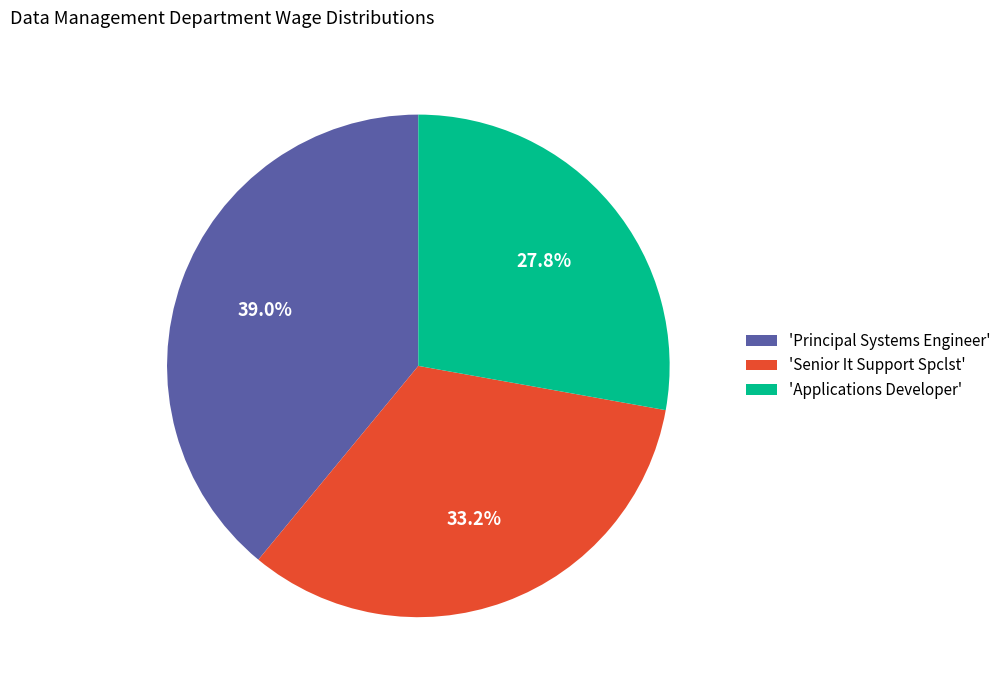

Is the sum of 'Principal Systems Engineer' and 'Applications Developer' greater than half?

Yes